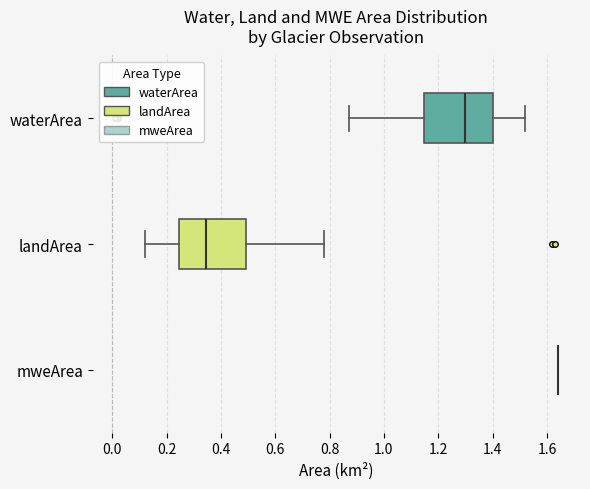

Where does the right whisker of the box for landArea end on the x-axis? The values are not printed on the chart, so give them approximately, as read against the axis.

0.78